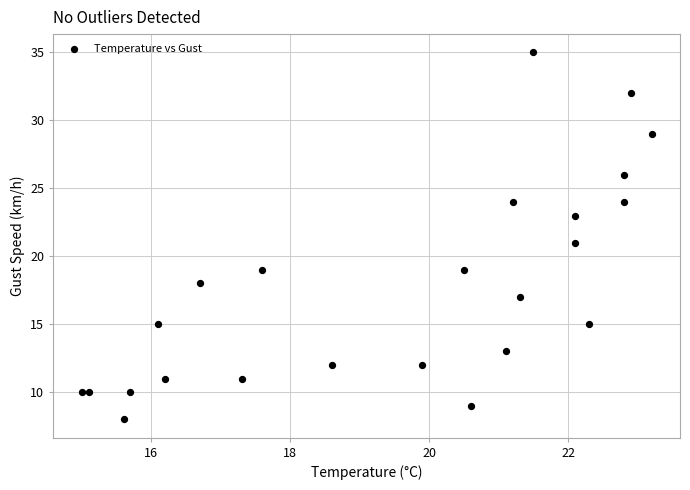

What is the range of Y values (max minus min)?

27